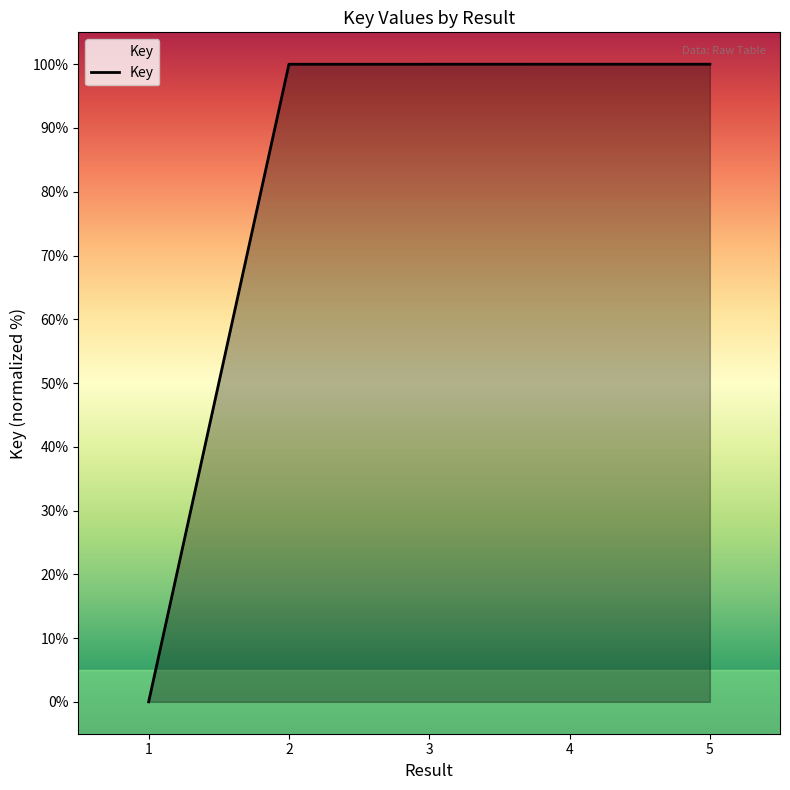

What value does the data have at 5?

100.0